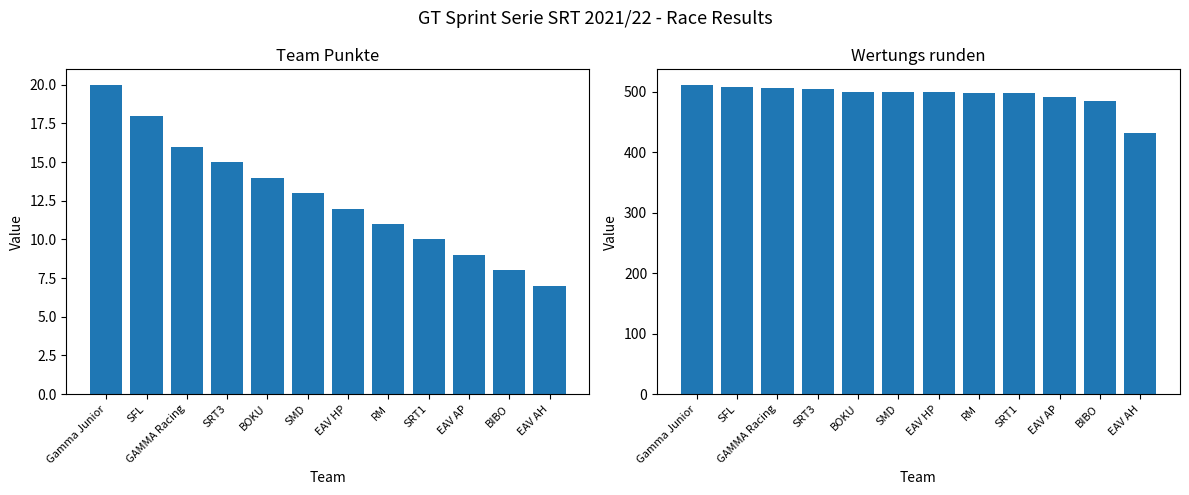

At which label does Team Punkte reach its peak?

Gamma Junior